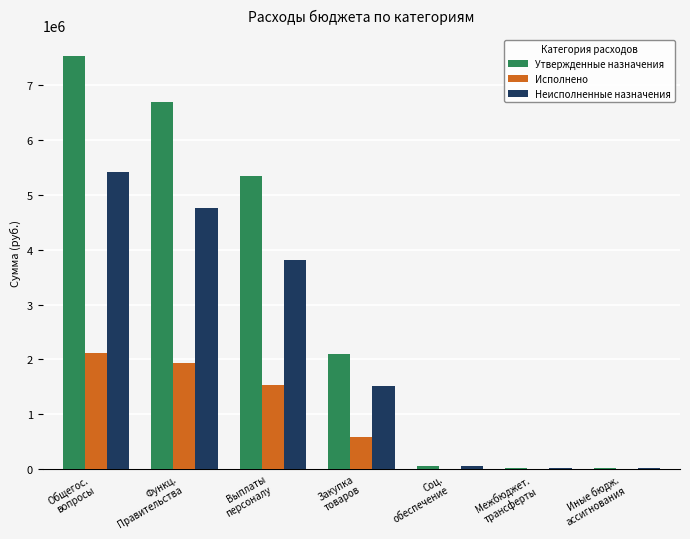

What is the sum of all Исполнено values?

6158457.6